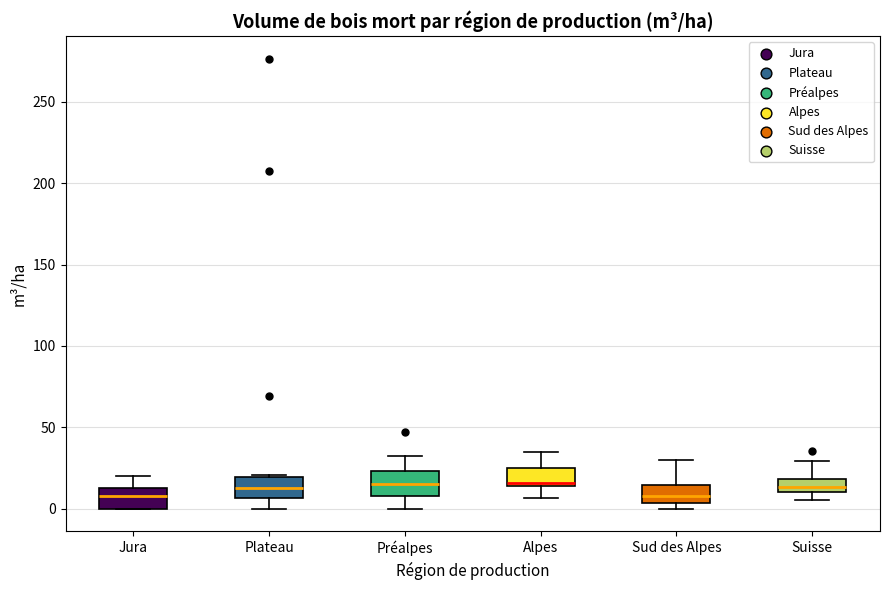

Reading left to right, read every box against the y-axis: the position of its median line, the range the box covers, and the ends of its whiskers. The values are not printed on the chart, so give them approximately, as read against the axis.

Jura: median 10 (inside the box), box 0 to 10, whiskers 0 to 20
Plateau: median 15, box 5 to 20, whiskers 0 to 20
Préalpes: median 15, box 10 to 25, whiskers 0 to 30
Alpes: median 15 (just above the box's lower edge), box 15 to 25, whiskers 5 to 35
Sud des Alpes: median 10, box 5 to 15, whiskers 0 to 30
Suisse: median 15, box 10 to 20, whiskers 5 to 30